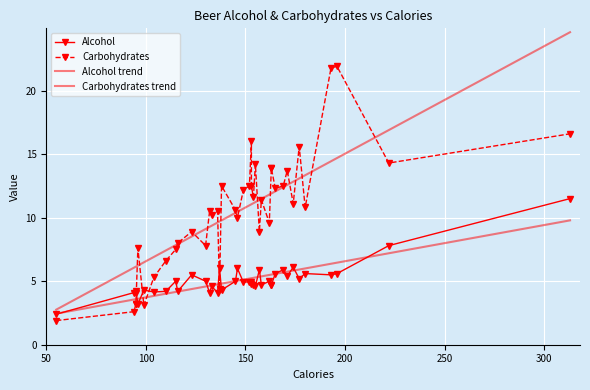

Is the value of Alcohol trend at 150 greater than the value of Carbohydrates trend at 19?

No